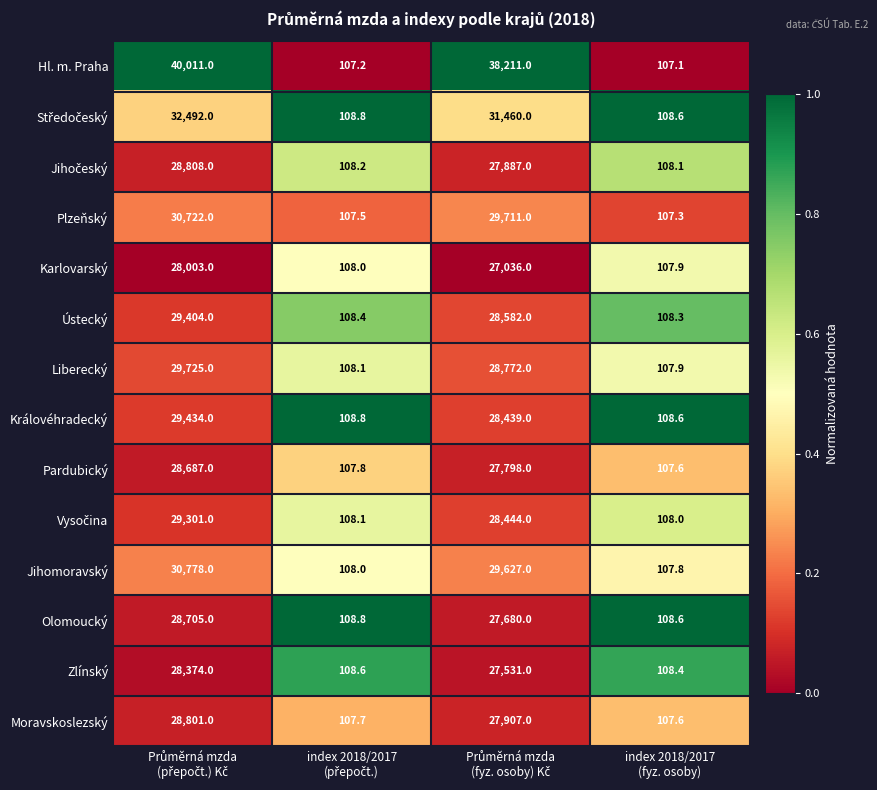

What is the difference between the maximum and minimum values in the Liberecký series?

29617.1